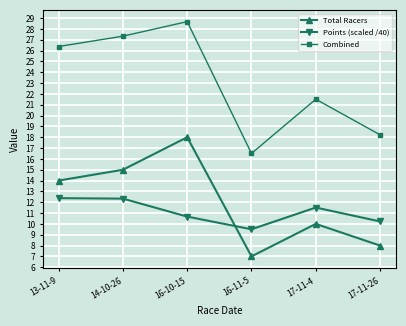

True or false: Combined and Points (scaled /40) intersect in this chart.

False